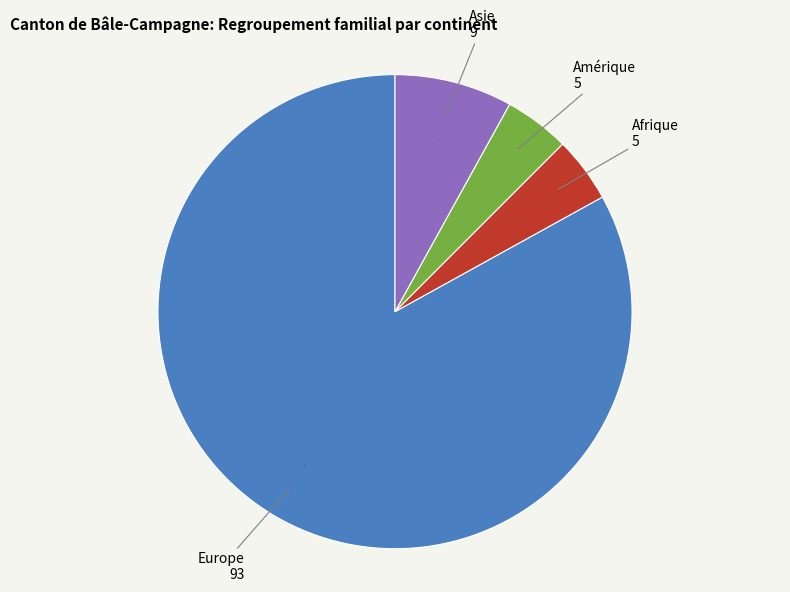

Is there a majority slice in this chart?

Yes